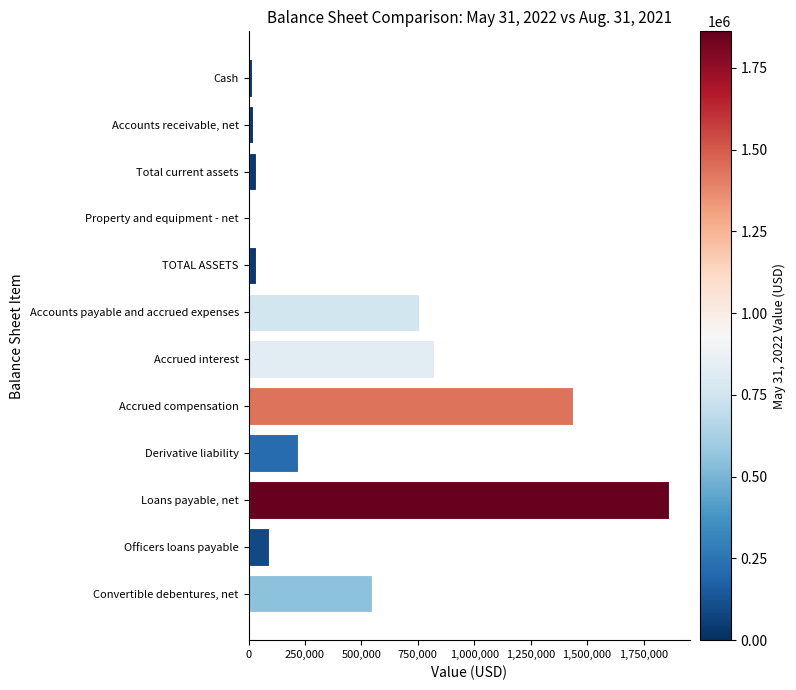

What is the sum of all values?

5835271